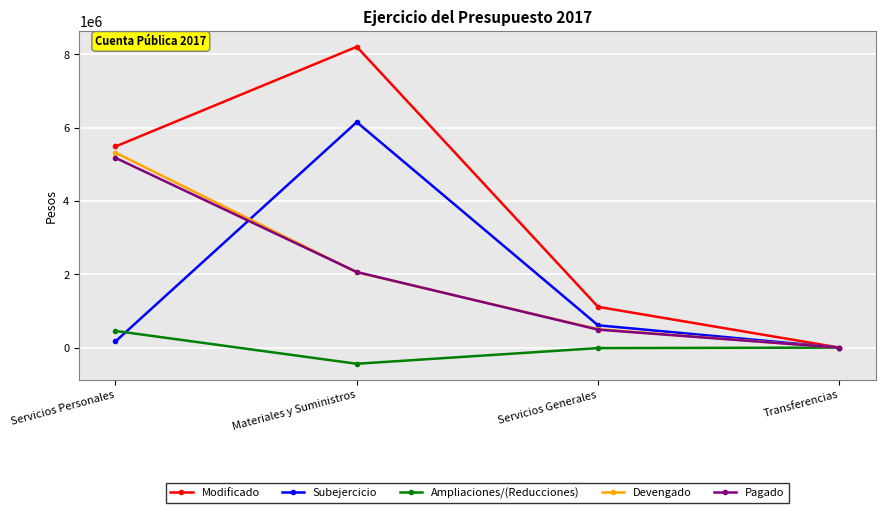

What position from the right is Transferencias?

1